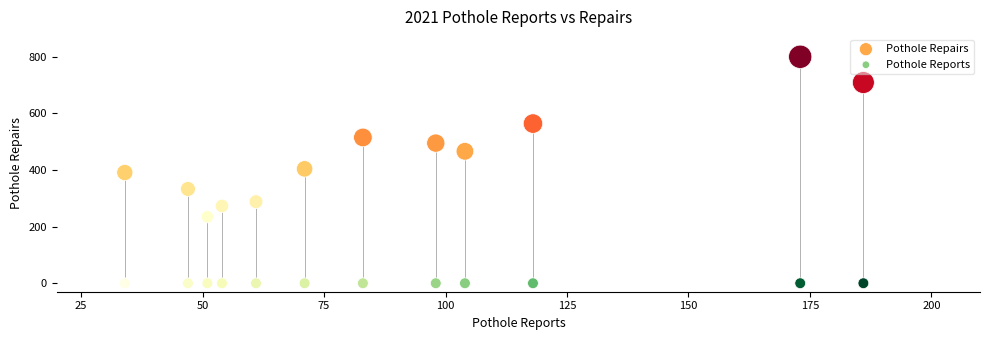

Which series reaches the minimum Y coordinate?

Pothole Reports